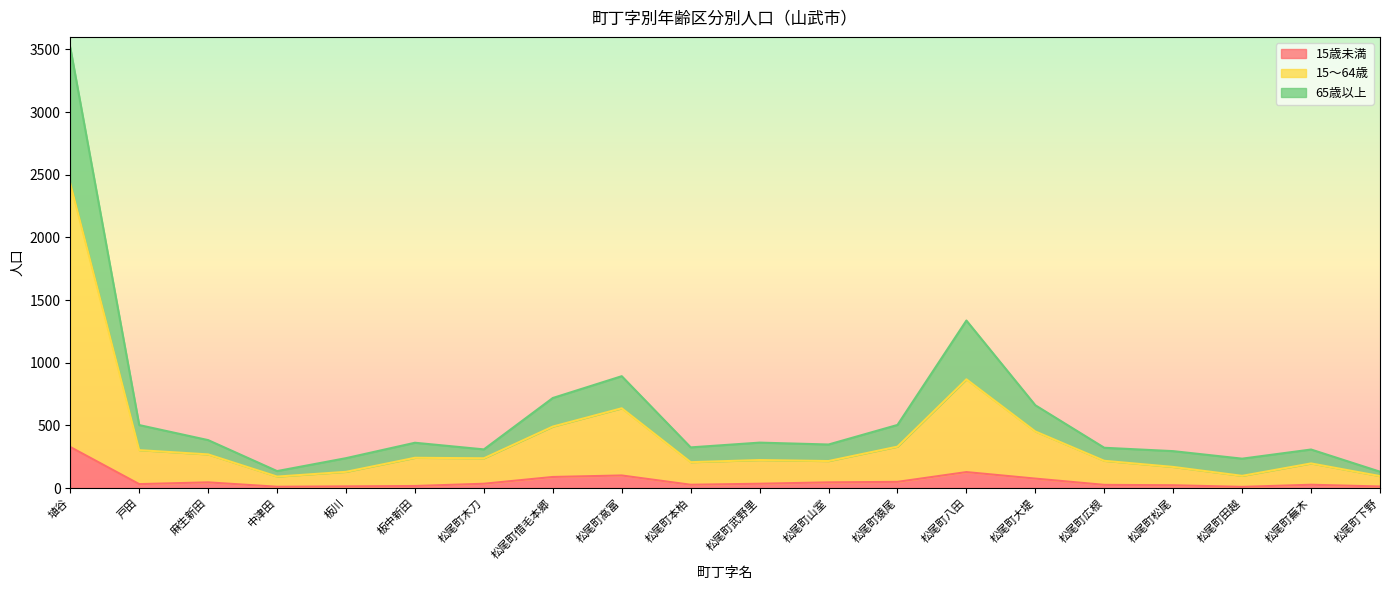

What is the lowest value of the 15～64歳 series?

92